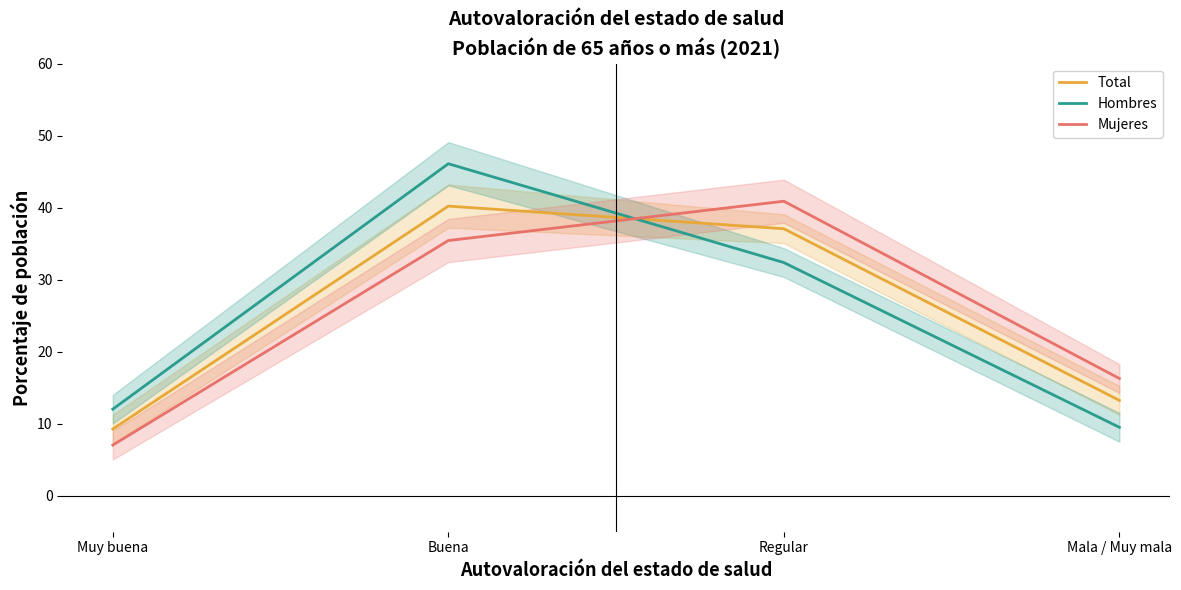

At which label is Total closest to 24?

Mala / Muy mala